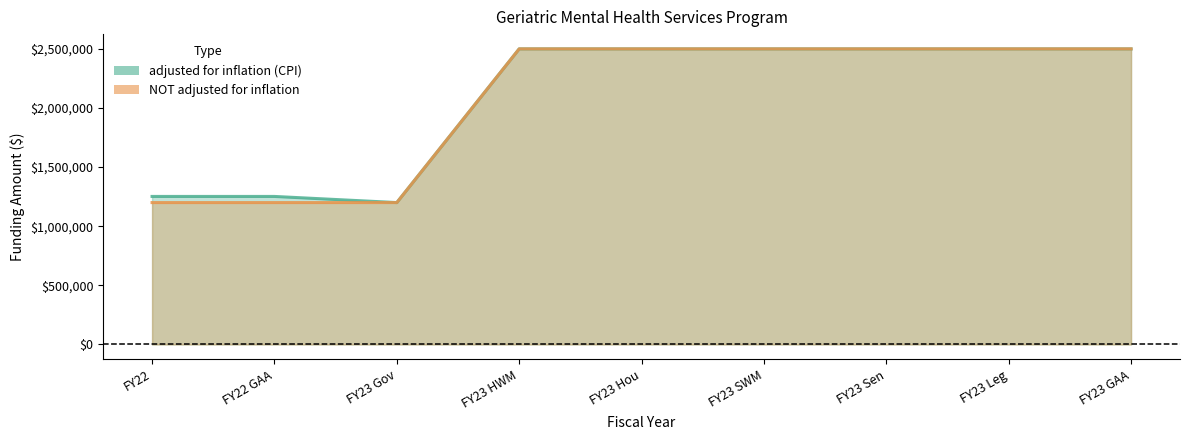

How many values in the NOT adjusted for inflation series are below 2500000?

3